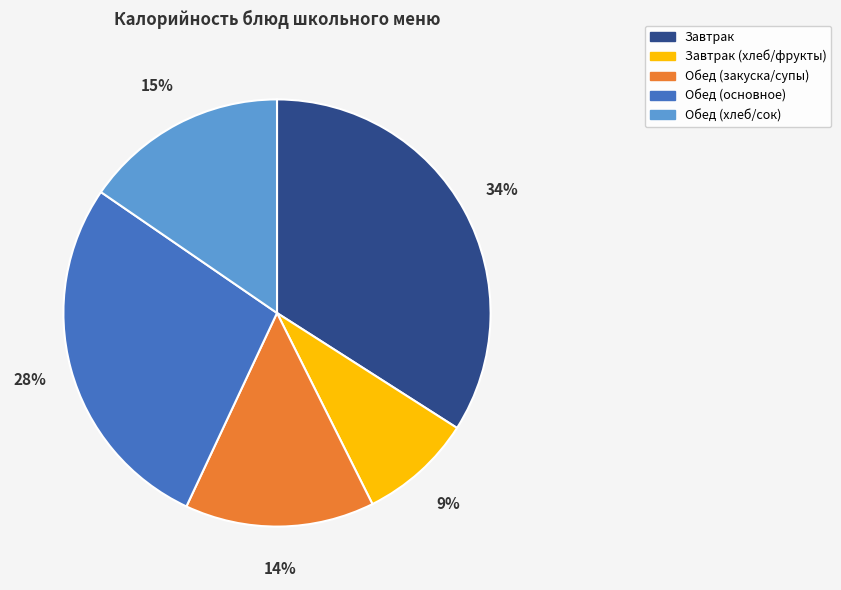

Is there a majority slice in this chart?

No